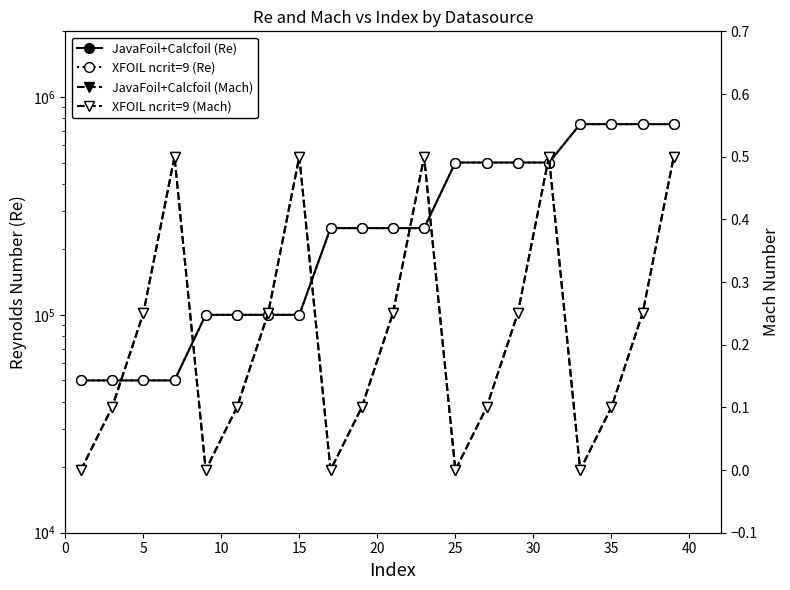

What are all the series names shown in the legend?

JavaFoil+Calcfoil (Re), XFOIL ncrit=9 (Re), JavaFoil+Calcfoil (Mach), XFOIL ncrit=9 (Mach)